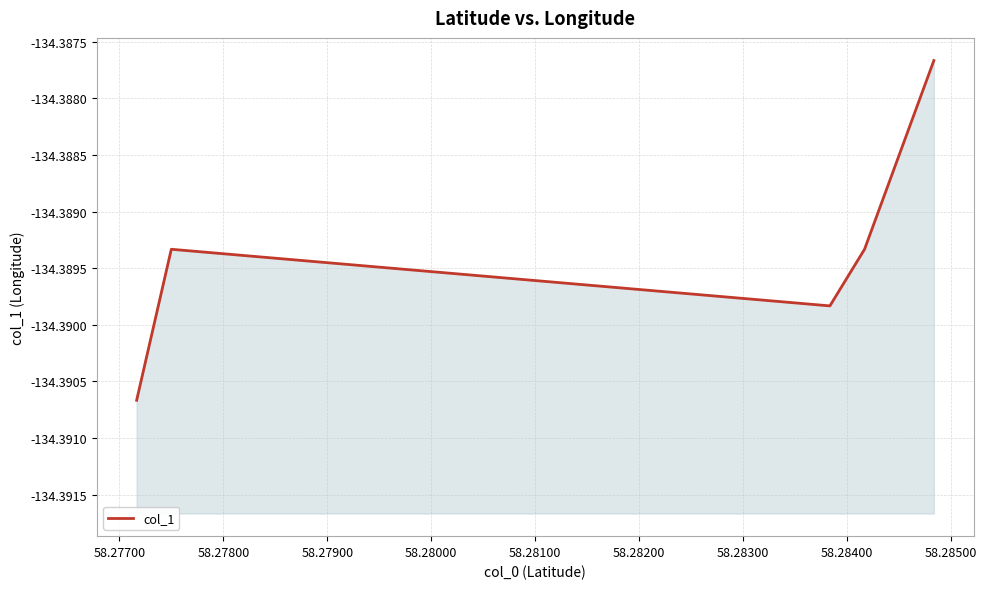

Reading left to right, what are all the values shown in this chart?

-134.4	-134.4	-134.4	-134.4	-134.4